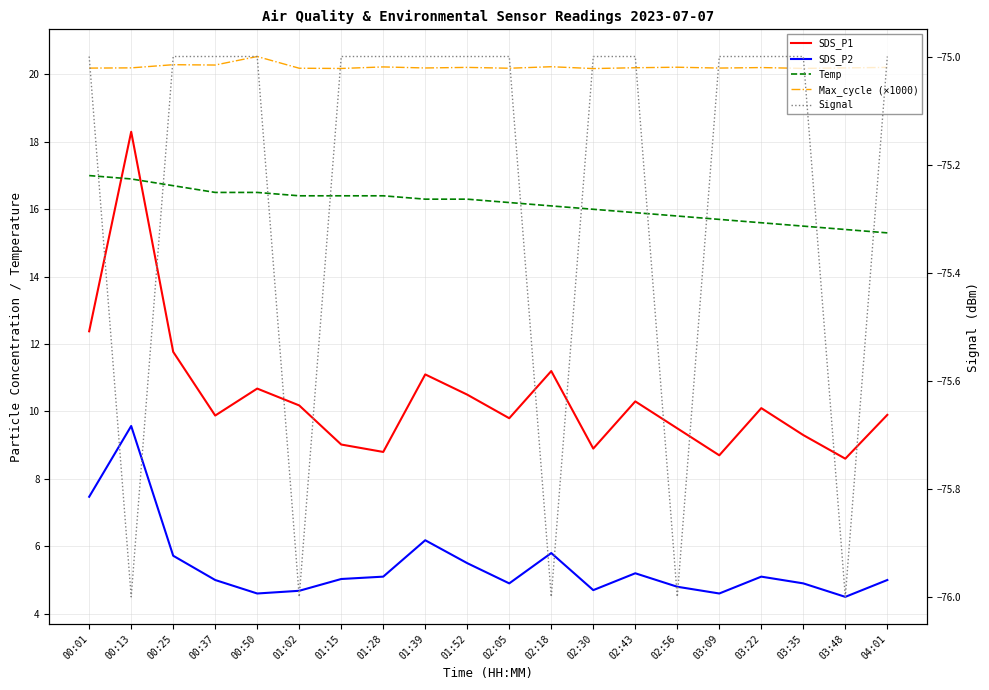

At which label is Max_cycle (×1000) closest to 20?

02:30